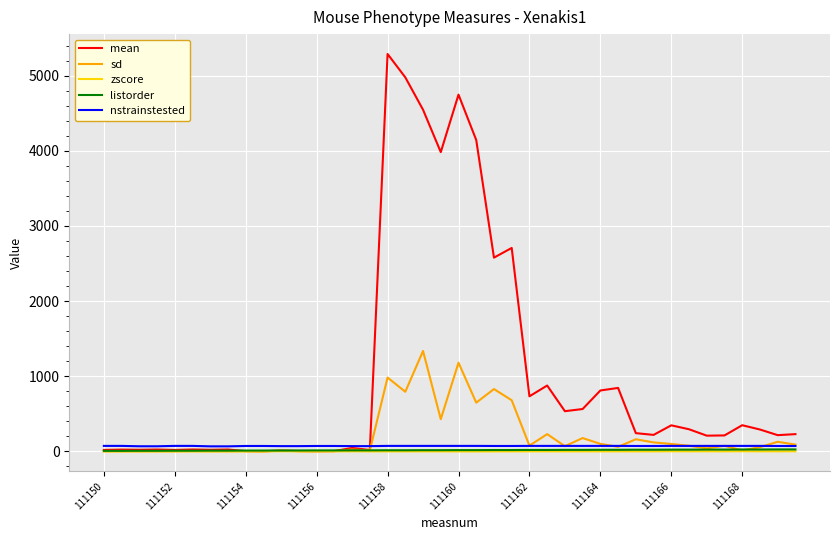

What is the difference between the second highest and minimum values in the zscore series?

2.5